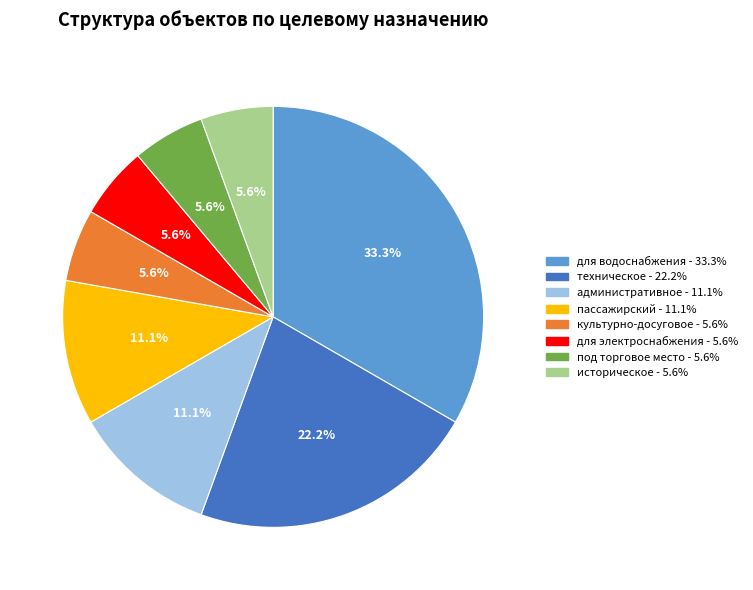

How many segments does this pie chart have?

8